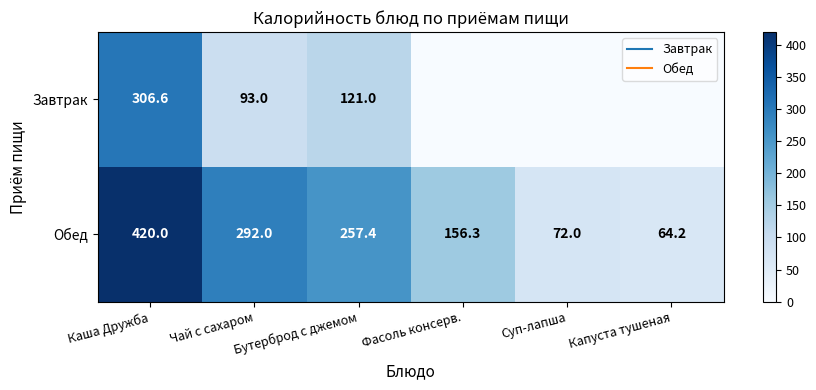

What is the difference between the second highest and minimum values in the Завтрак series?

121.0